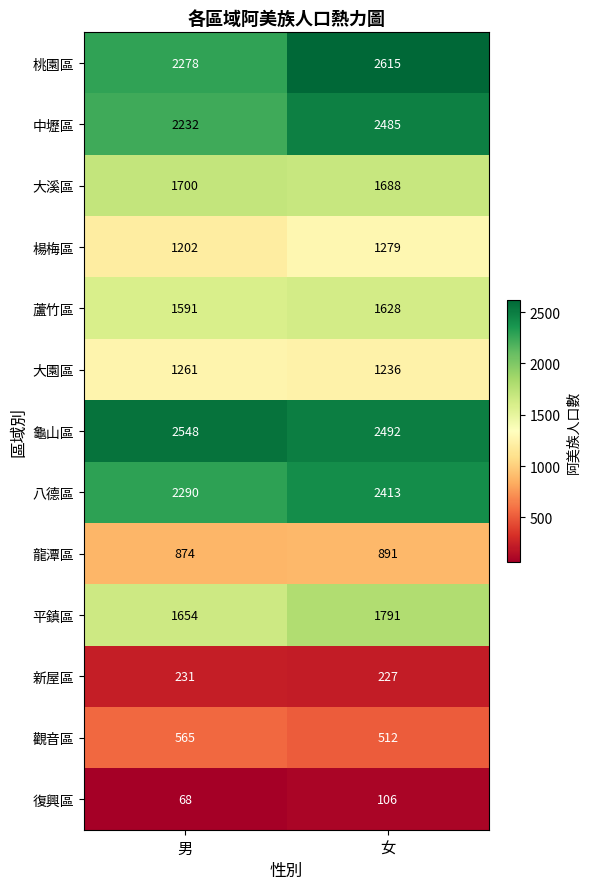

True or false: 大園區 has a value of 664 at 女.

False